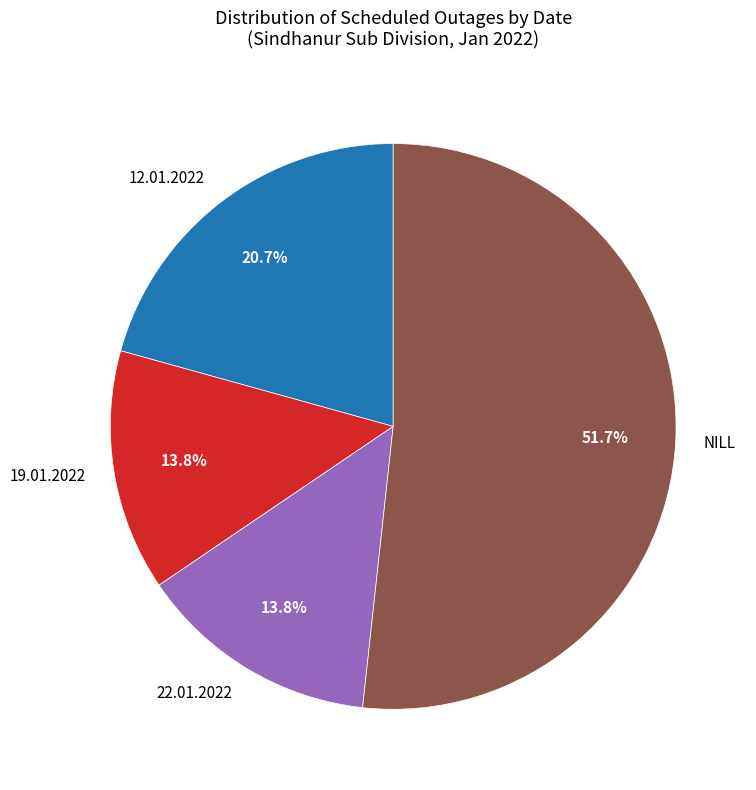

To the nearest percent, what percentage of the pie is 12.01.2022?

21%